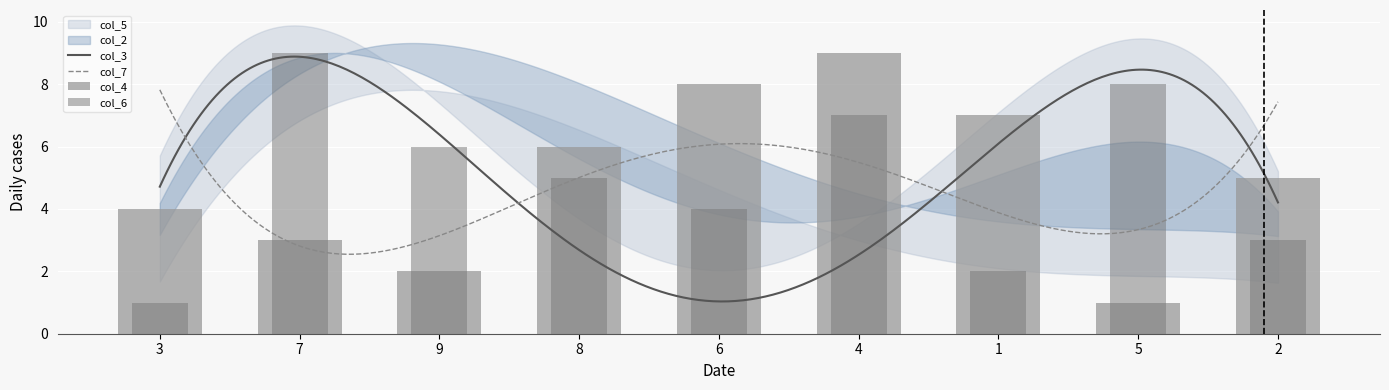

Is the value of col_7 at 7 greater than the value of col_5 at 4?

Yes